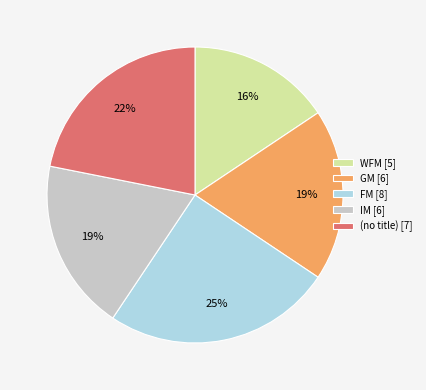

Is there any slice that represents more than half of the pie?

No